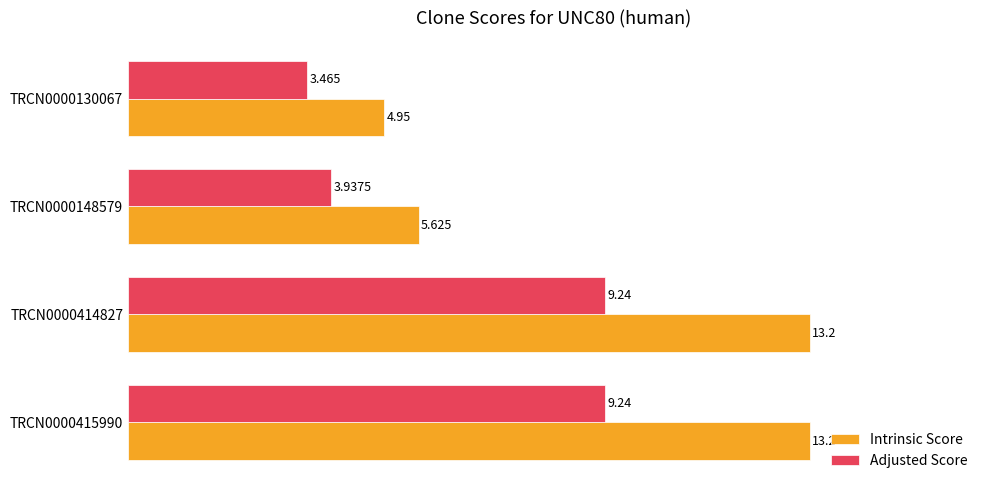

Is the value of Adjusted Score at TRCN0000130067 greater than the value of Intrinsic Score at TRCN0000415990?

No